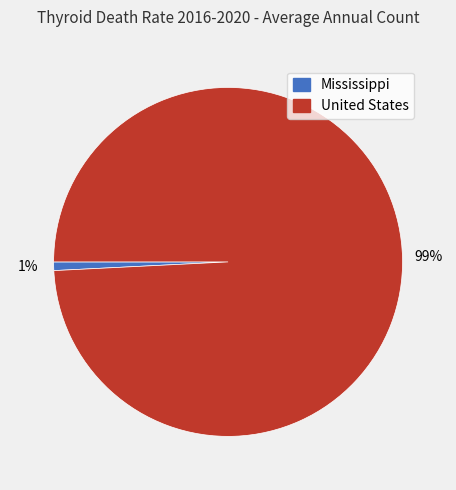

To the nearest percent, what portion does Mississippi represent?

1%